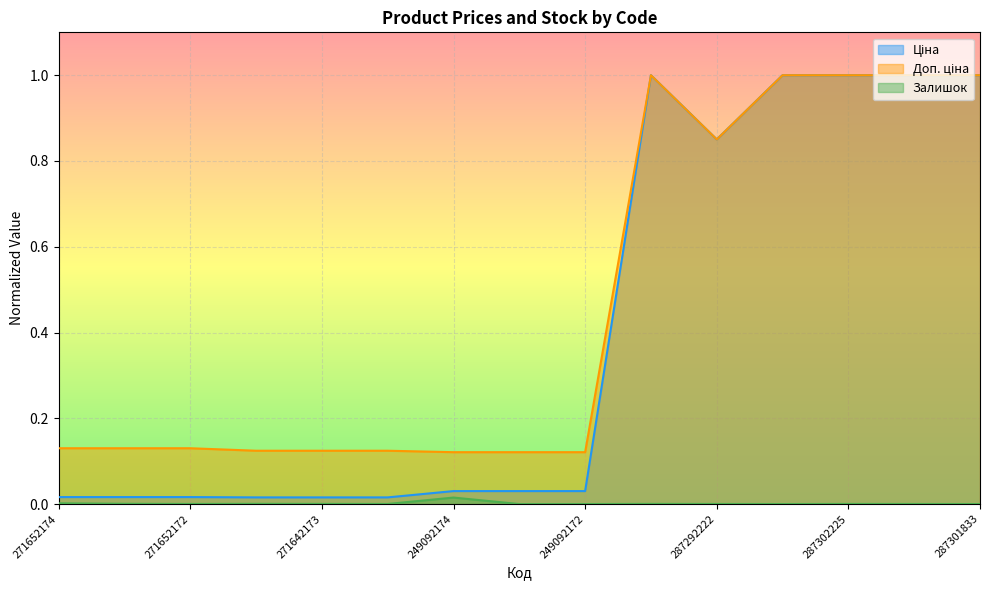

Which series has the largest total across all categories?

Доп. ціна